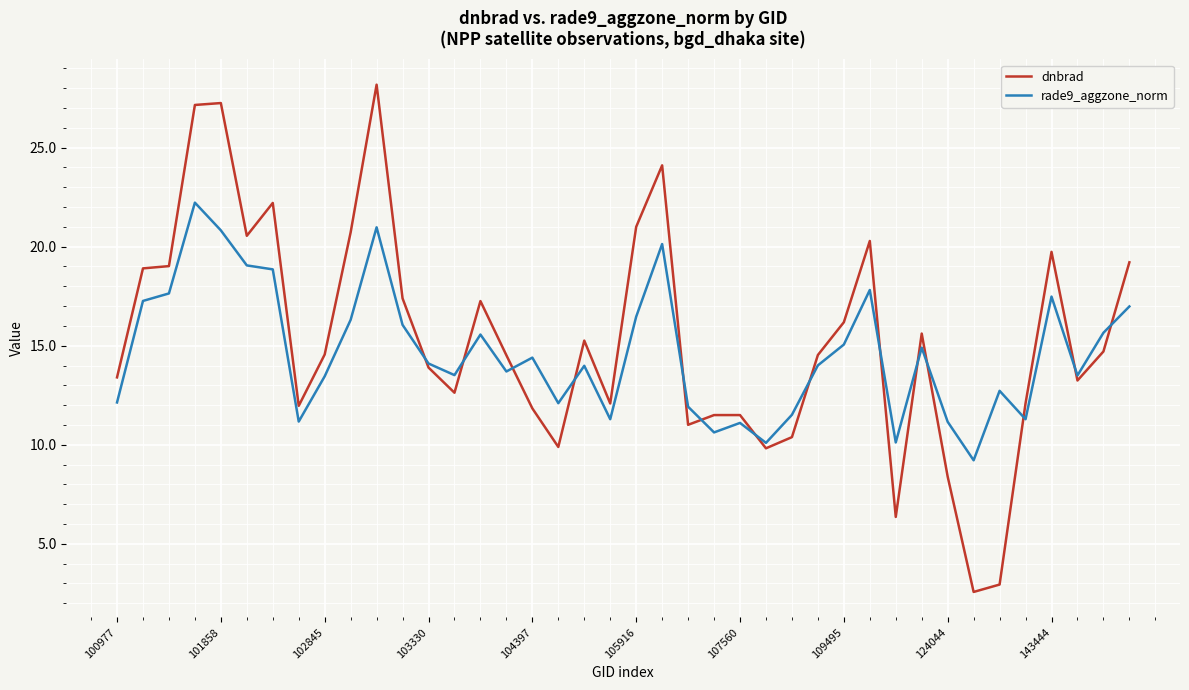

What is the lowest value of the dnbrad series?

2.6